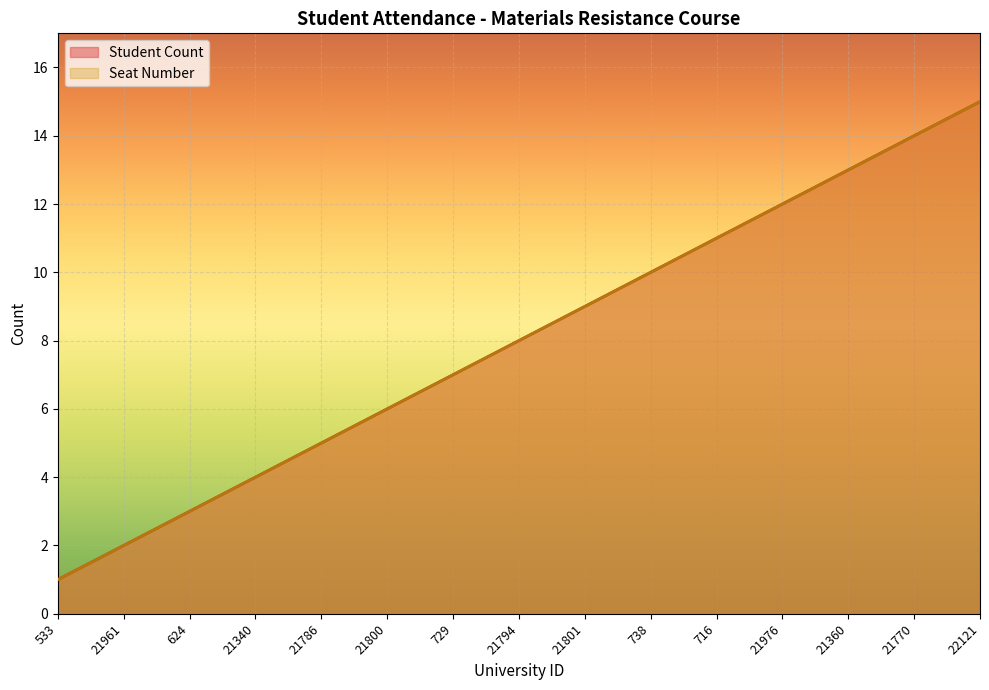

True or false: Student Count and Seat Number cross at least once.

False